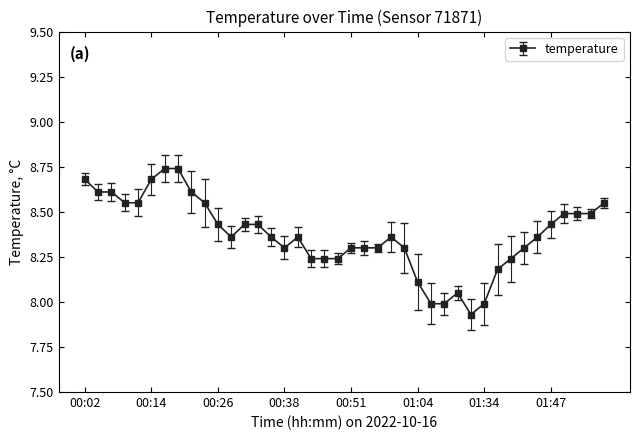

True or false: there are more than 2 points higher than both neighbors.

True